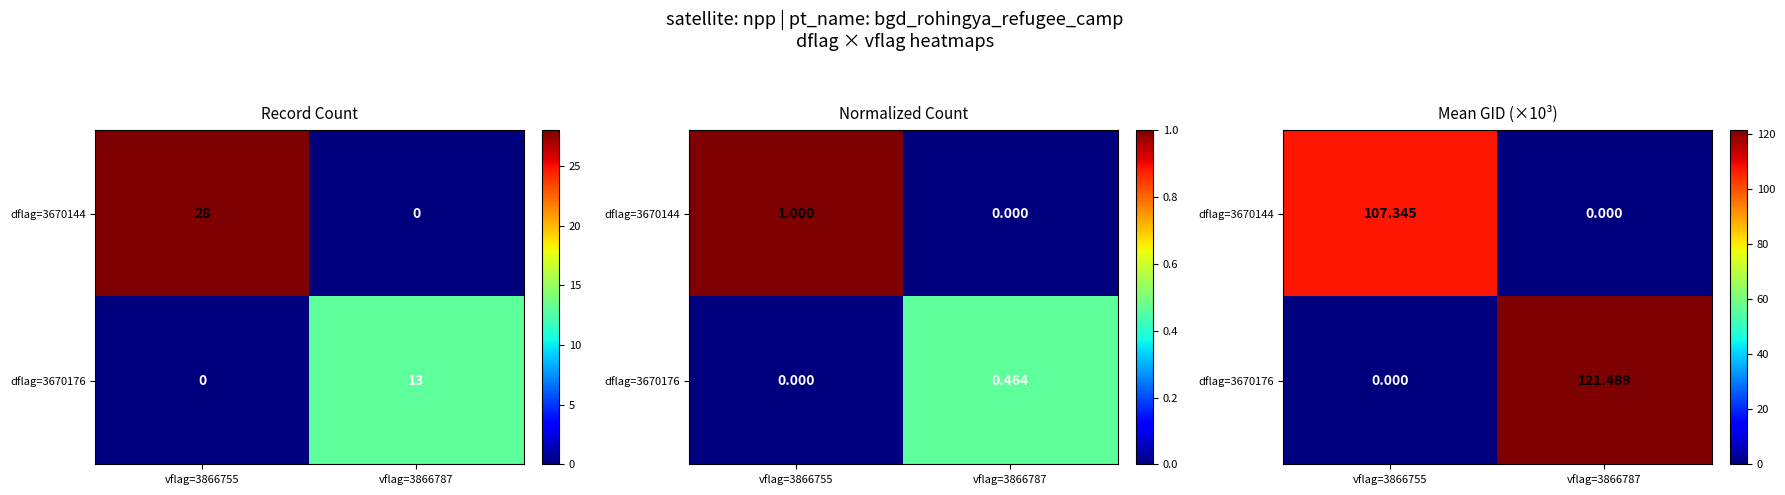

How many data points in dflag=3670144 are less than 107?

1